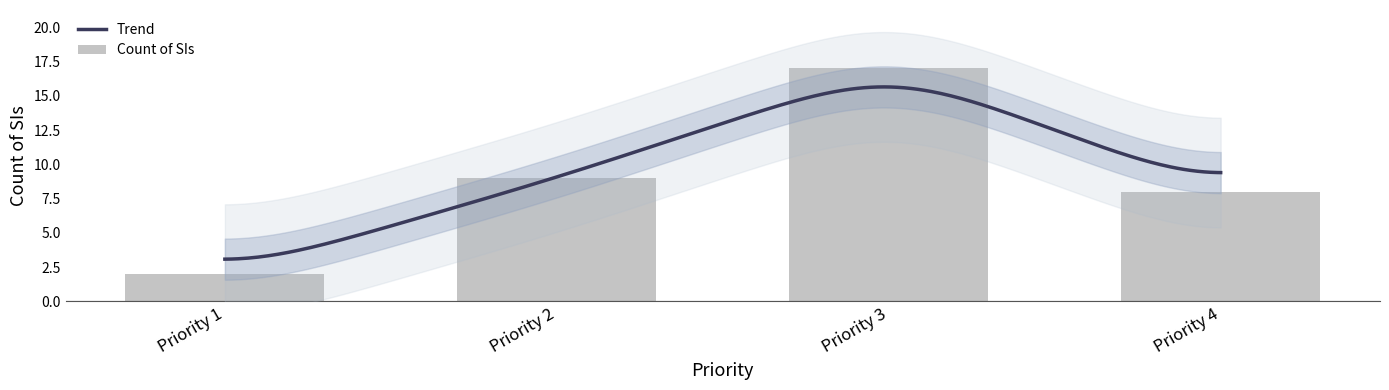

Between Priority 1 and Priority 3, which is larger?

Priority 3